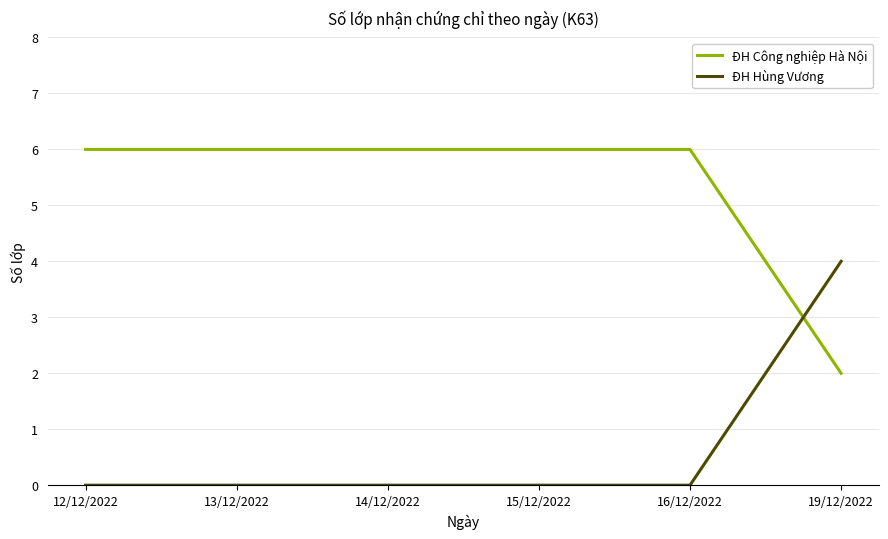

What is the difference between the maximum and minimum values in the ĐH Công nghiệp Hà Nội series?

4